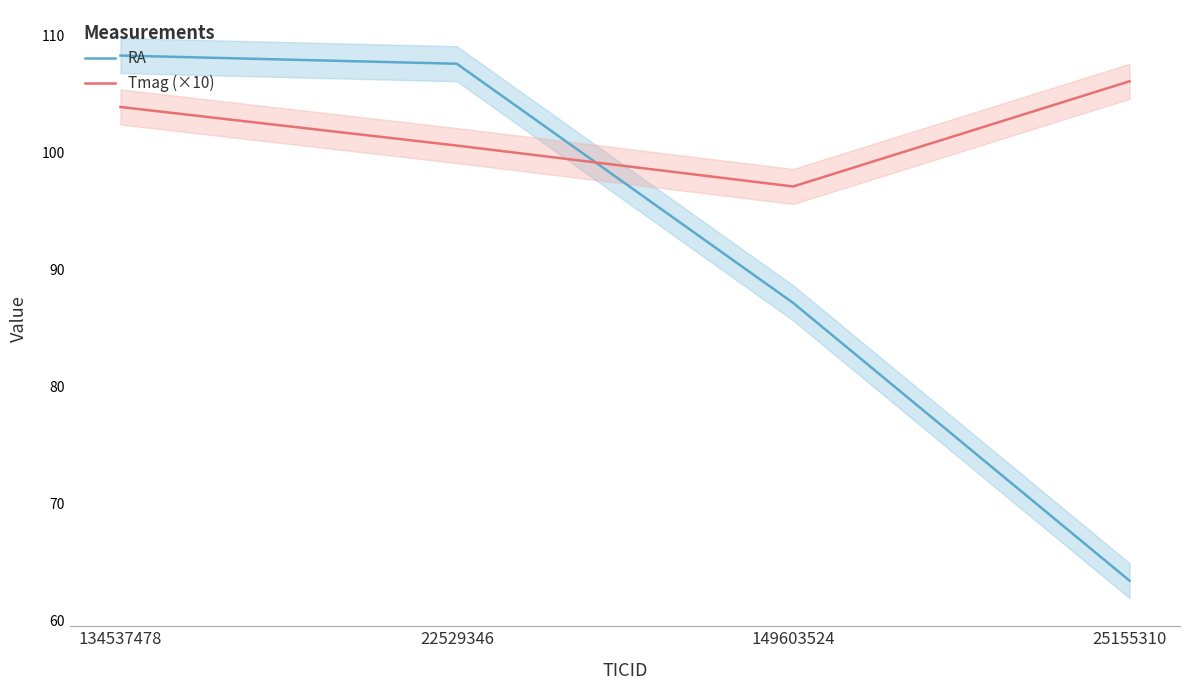

What is the approximate value of Tmag (×10) at 25155310?

106.1